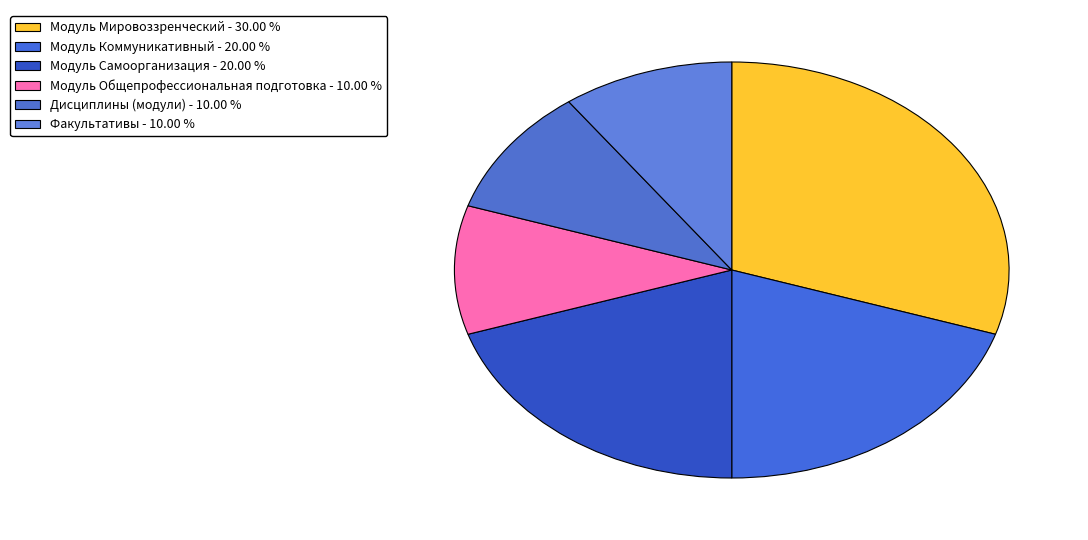

Rank the categories by value from highest to lowest.

Модуль Мировоззренческий, Модуль Коммуникативный, Модуль Самоорганизация, Модуль Общепрофессиональная подготовка, Дисциплины (модули), Факультативы